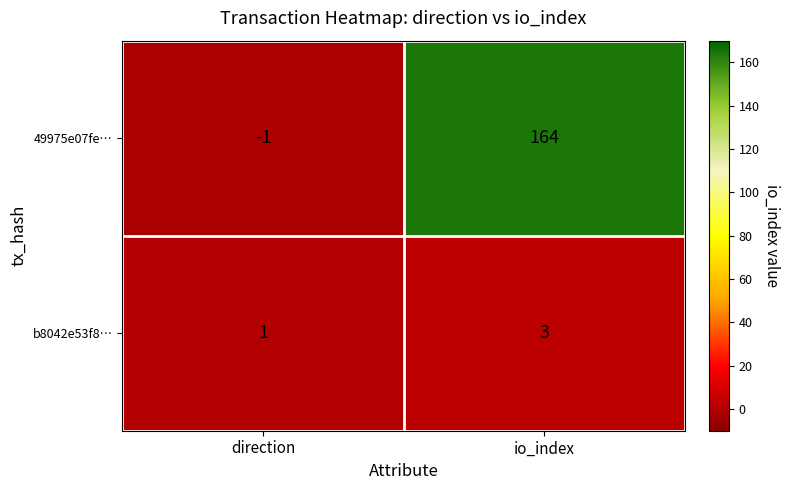

Rank the series at direction from highest to lowest value.

b8042e53f8…, 49975e07fe…